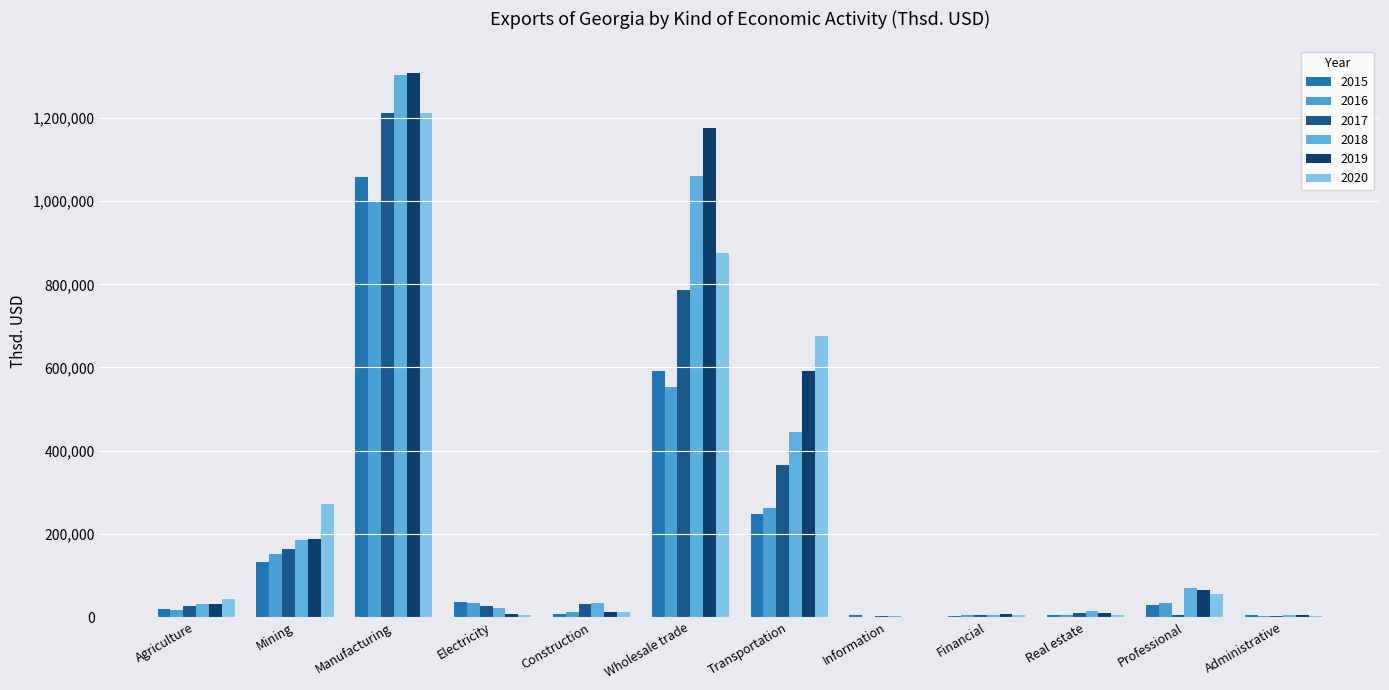

What is the total value across all series at Financial?

28650.2